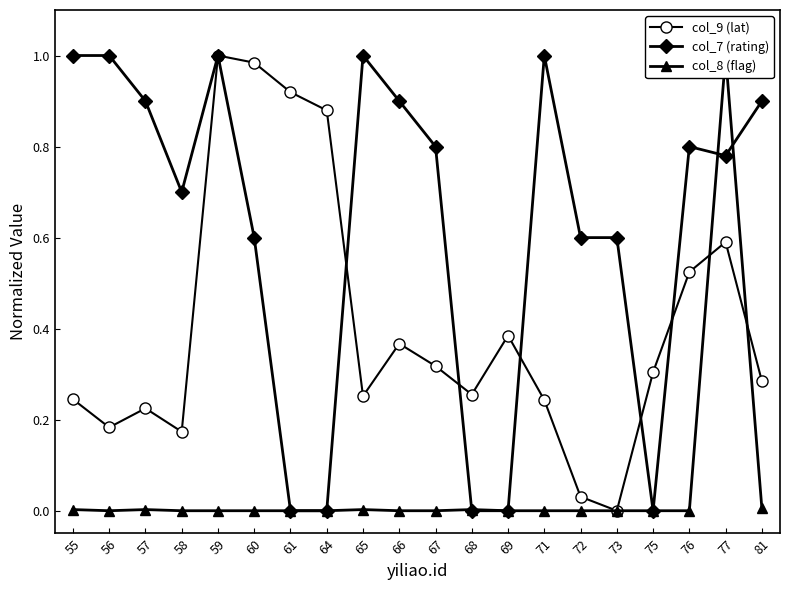

The value of col_7 (rating) at 71 is 1.0. True or false?

True